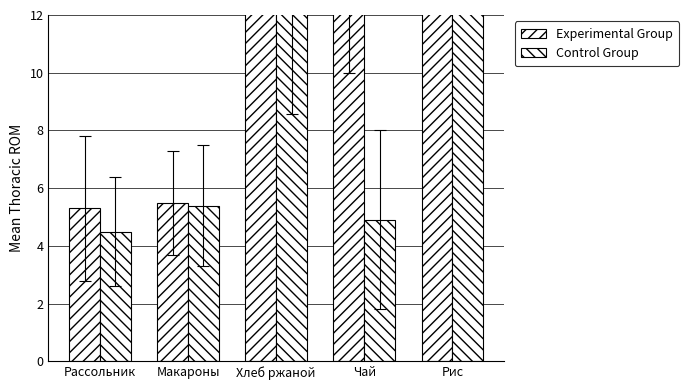

How many data points in Control Group are less than 5?

2